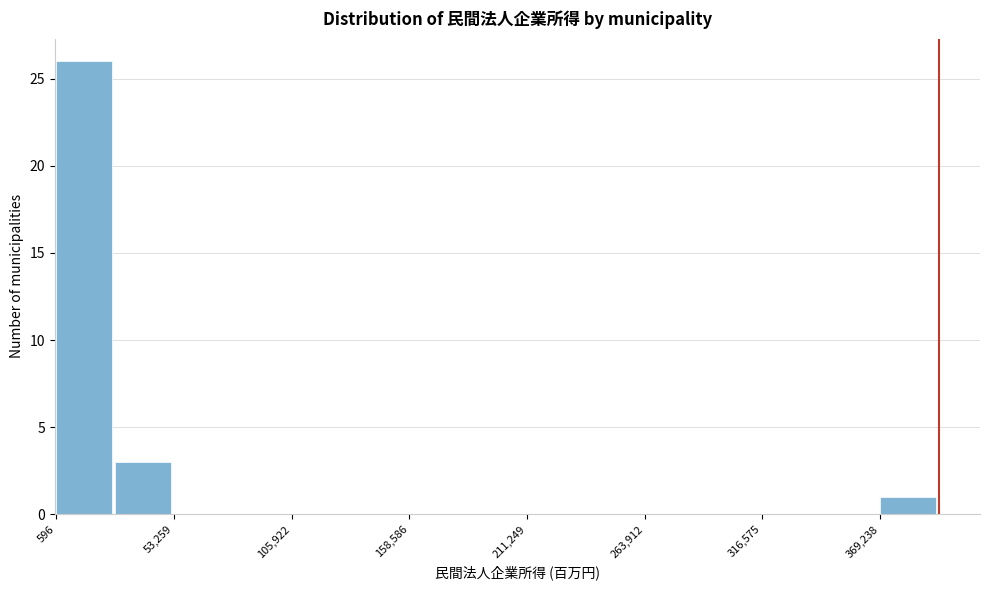

Around what value on the x-axis is the tallest bar? Give the approximate position of its centre, as read against the axis.

10000